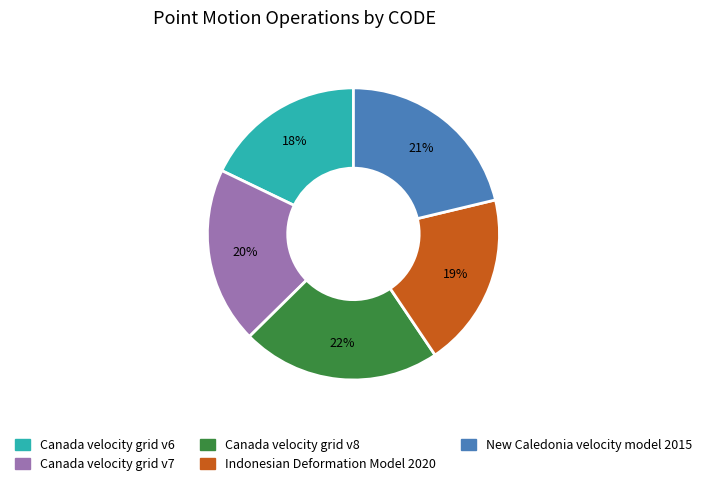

What is the largest slice in the pie chart?

Canada velocity grid v8